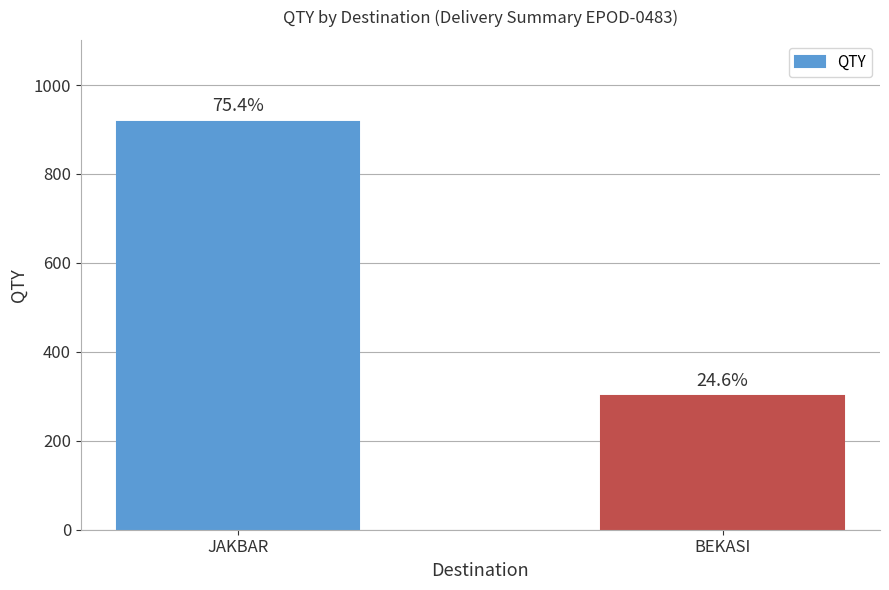

How many bars are there in total?

2